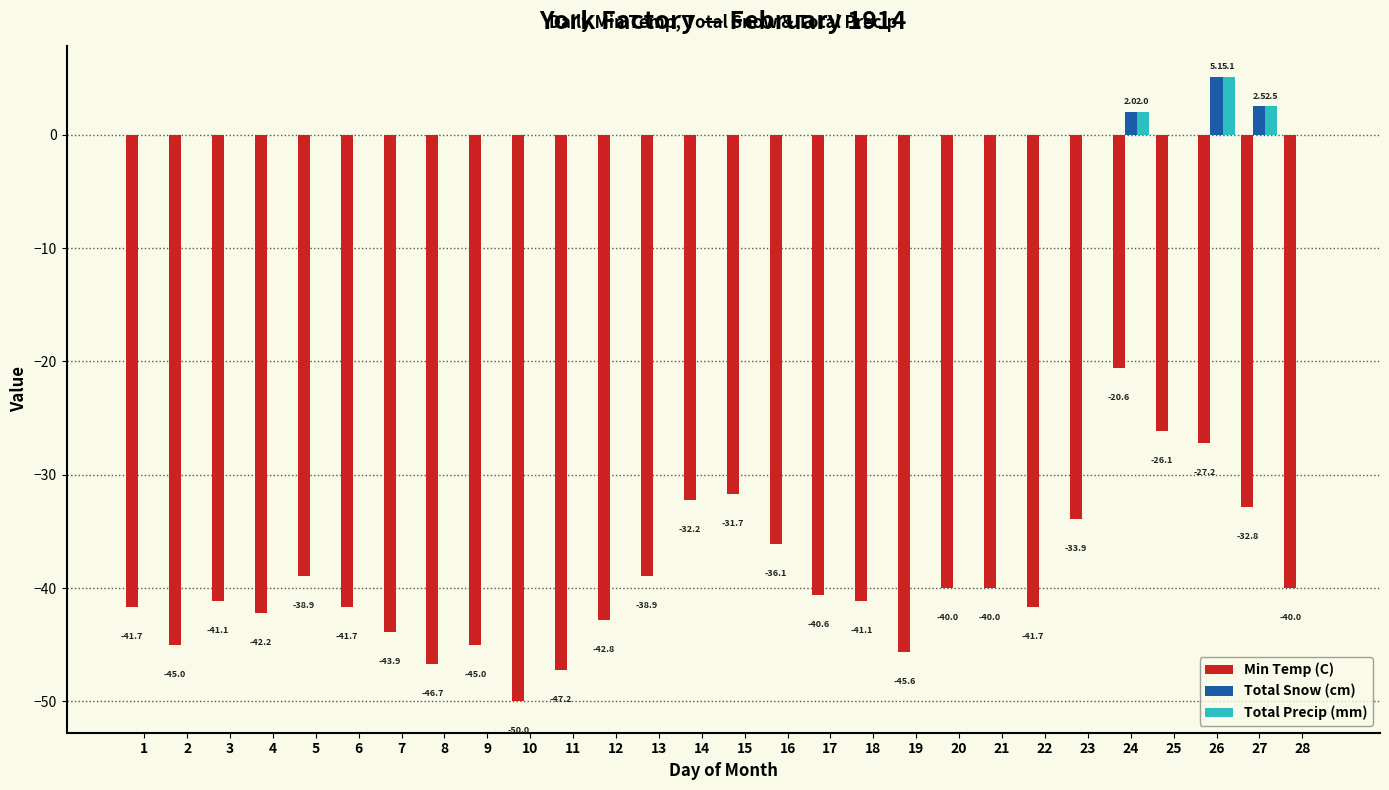

How many distinct data groups are displayed?

3